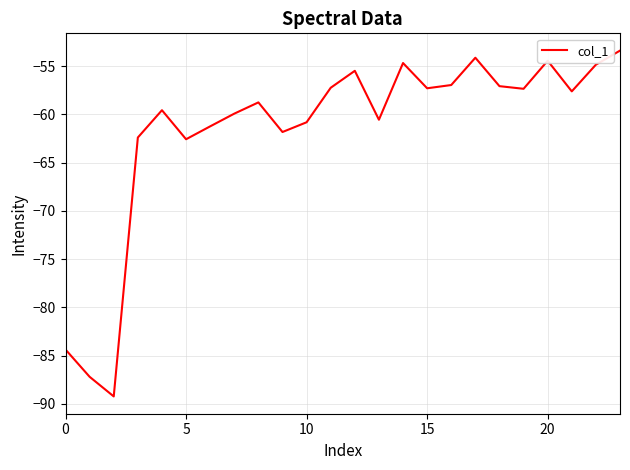

What is the minimum value shown in the chart?

-89.2